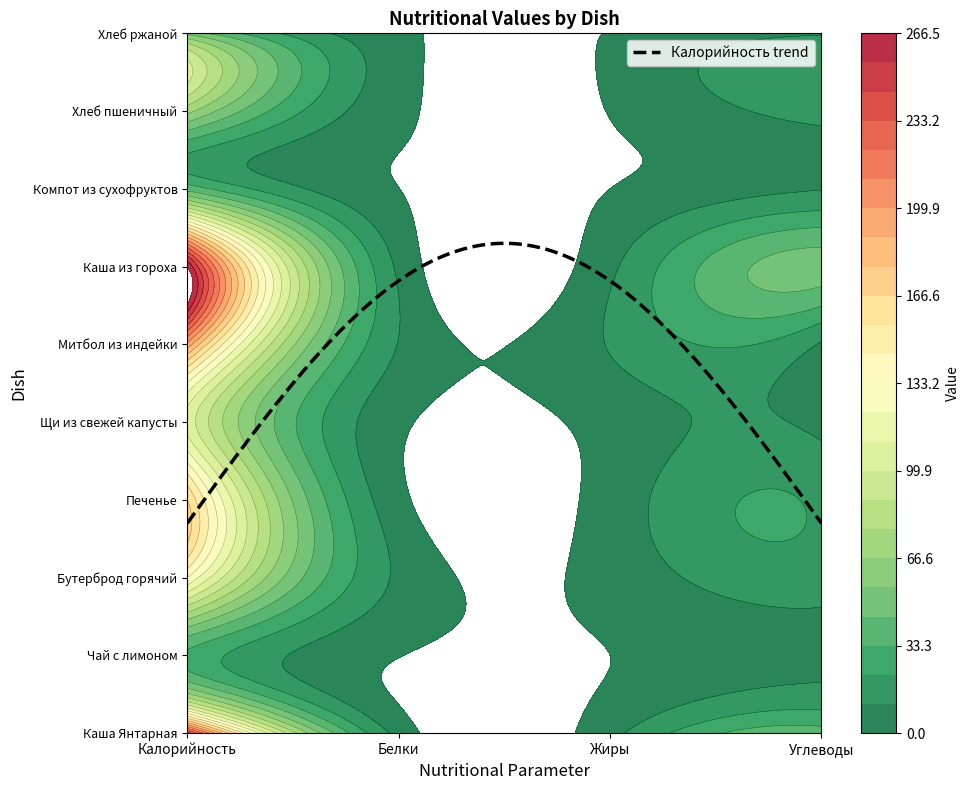

At how many categories does at least one series exceed 129?

1